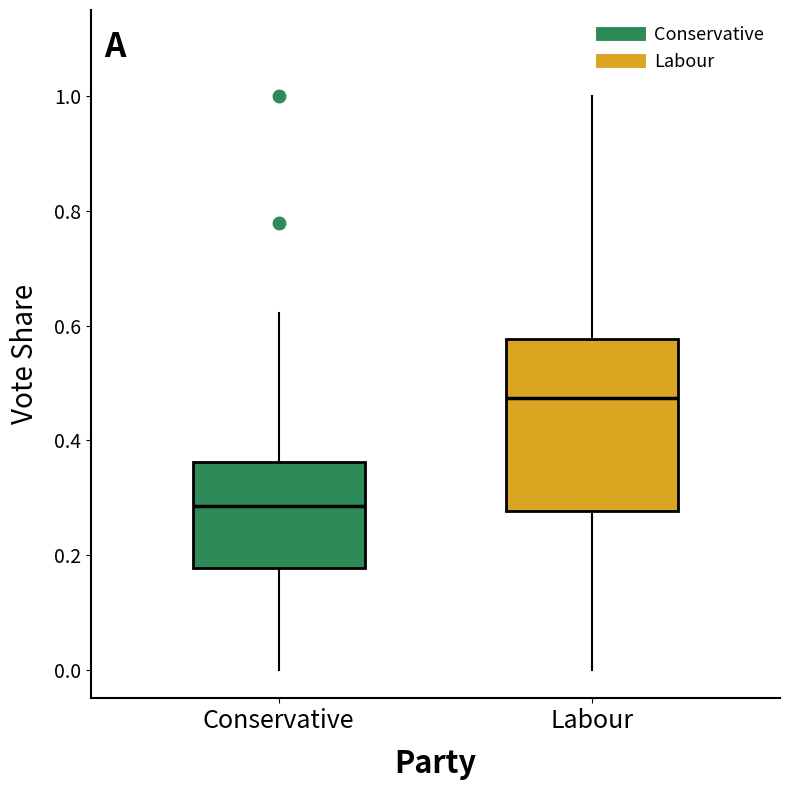

Reading left to right, read every box against the y-axis: the position of its median line, the range the box covers, and the ends of its whiskers. The values are not printed on the chart, so give them approximately, as read against the axis.

Conservative: median 0.28, box 0.18 to 0.36, whiskers 0.00 to 0.62
Labour: median 0.48, box 0.28 to 0.58, whiskers 0.00 to 1.00